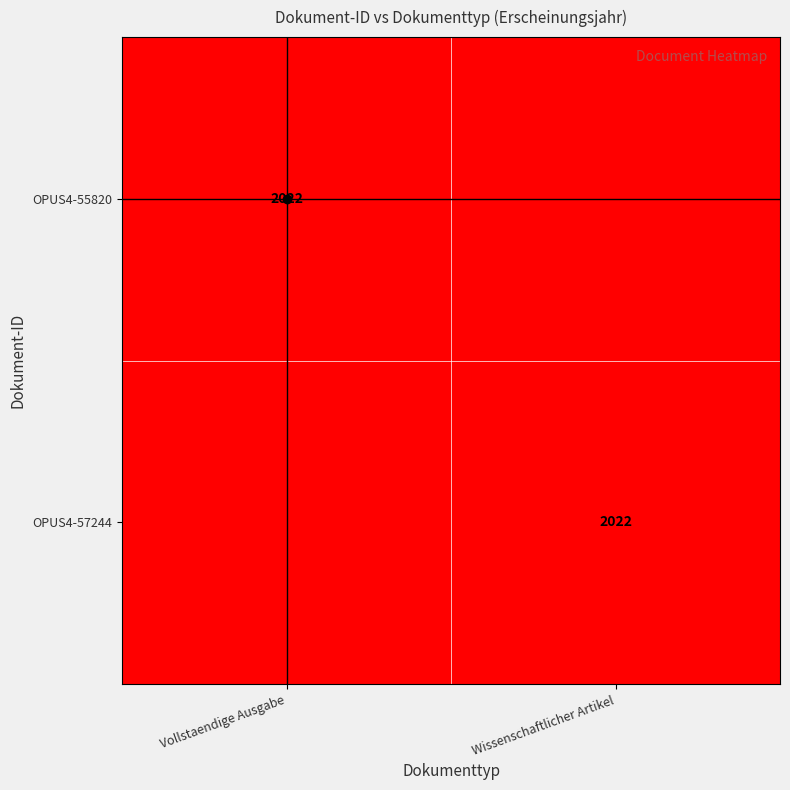

What is the total value across all series at Wissenschaftlicher Artikel?

2022